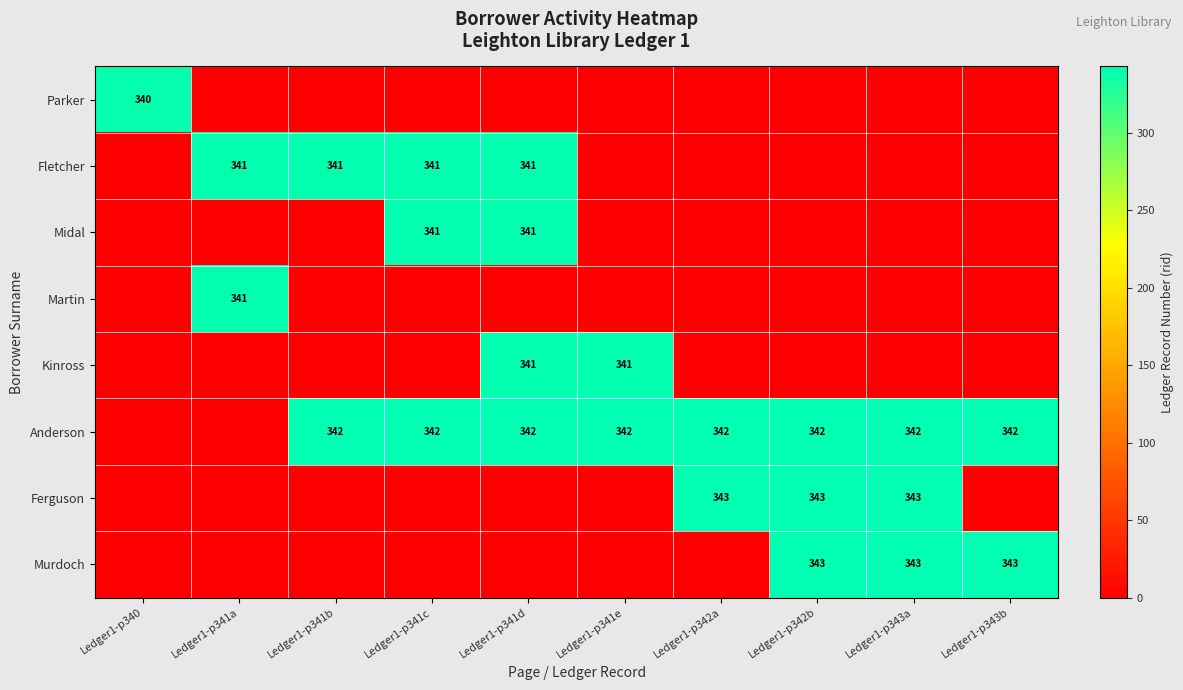

The value of Anderson at Ledger1-p342b is 342. True or false?

True